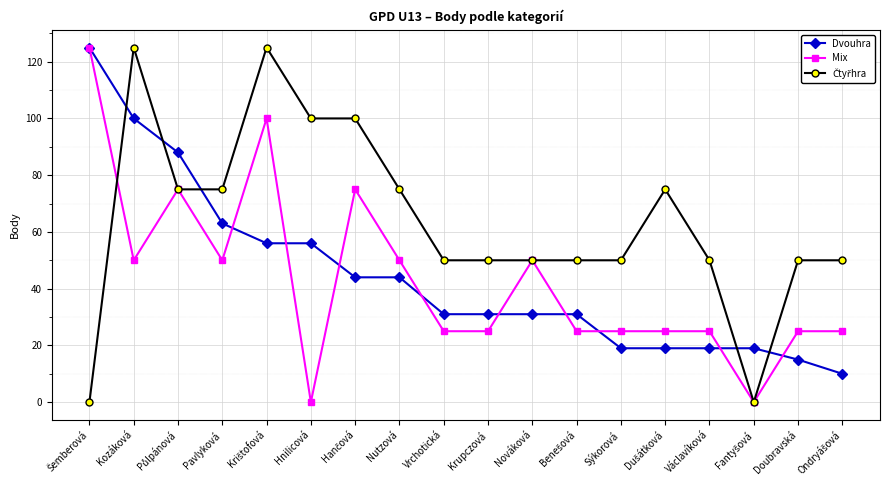

The Dvouhra series shows 75 at Hnilicová. True or false?

False